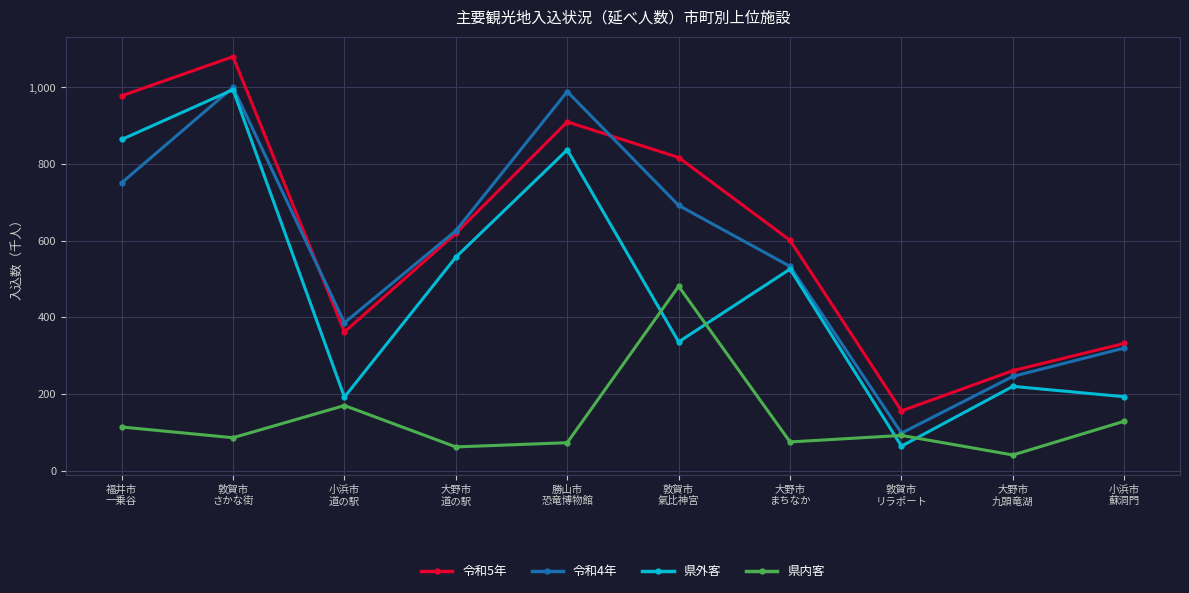

At which label is 県内客 closest to 261?

小浜市
道の駅